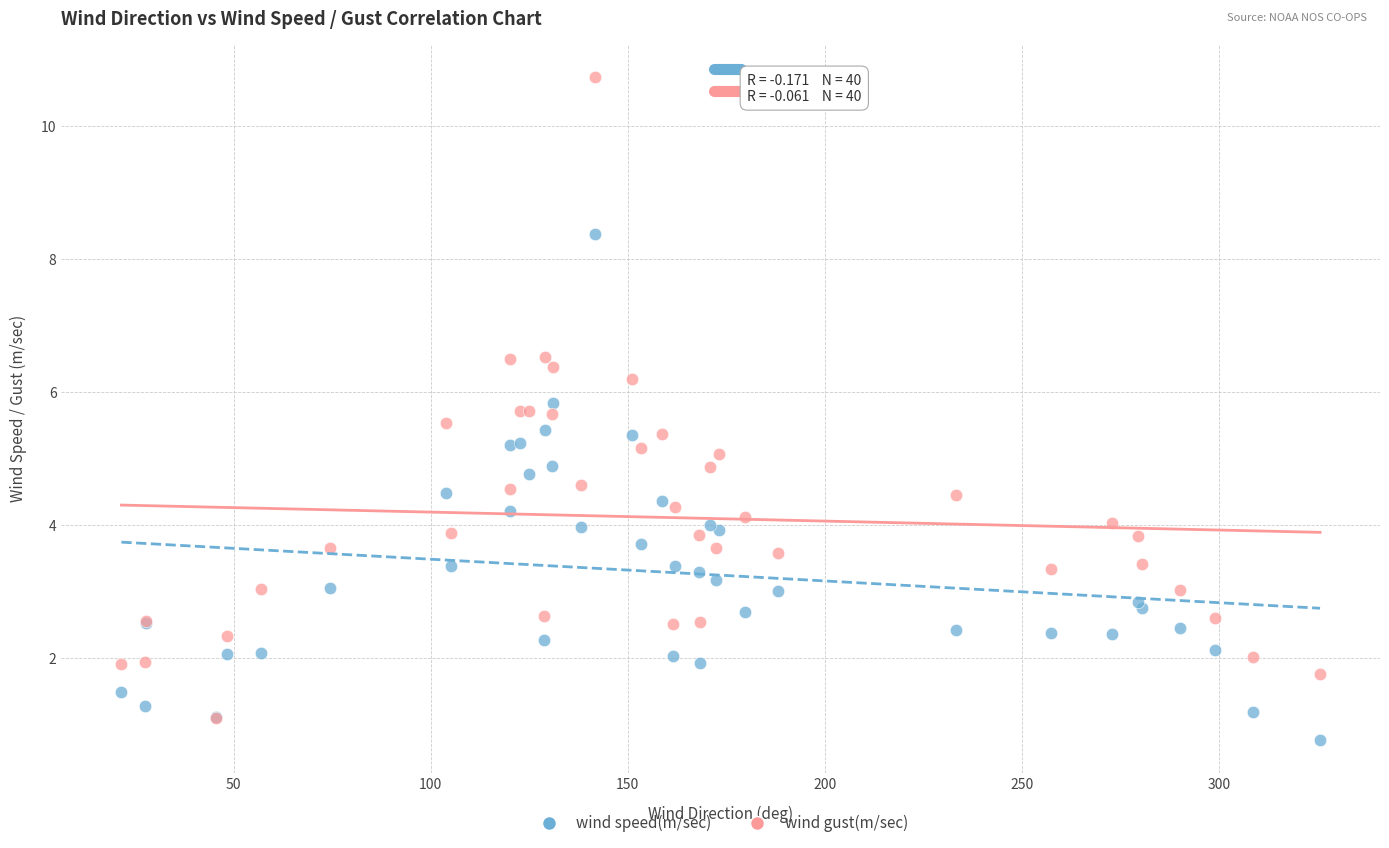

Which series contains the highest Y value?

wind gust(m/sec)